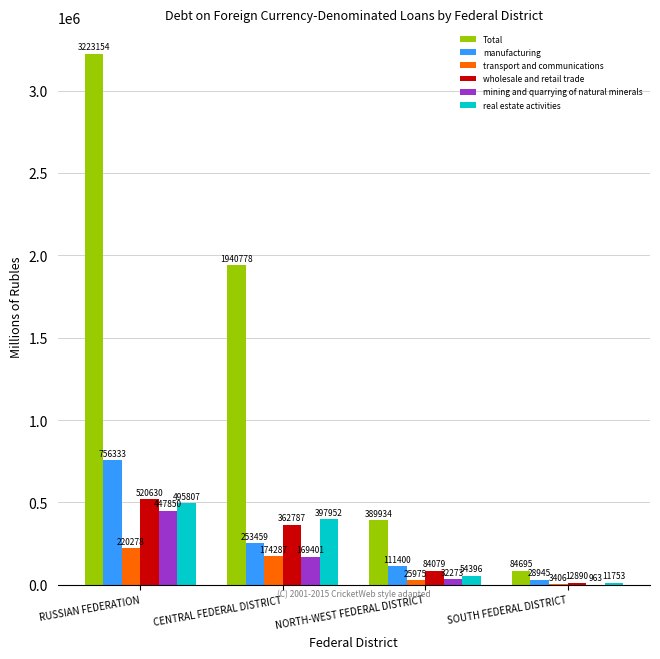

What is the average value of the Total series?

1409640